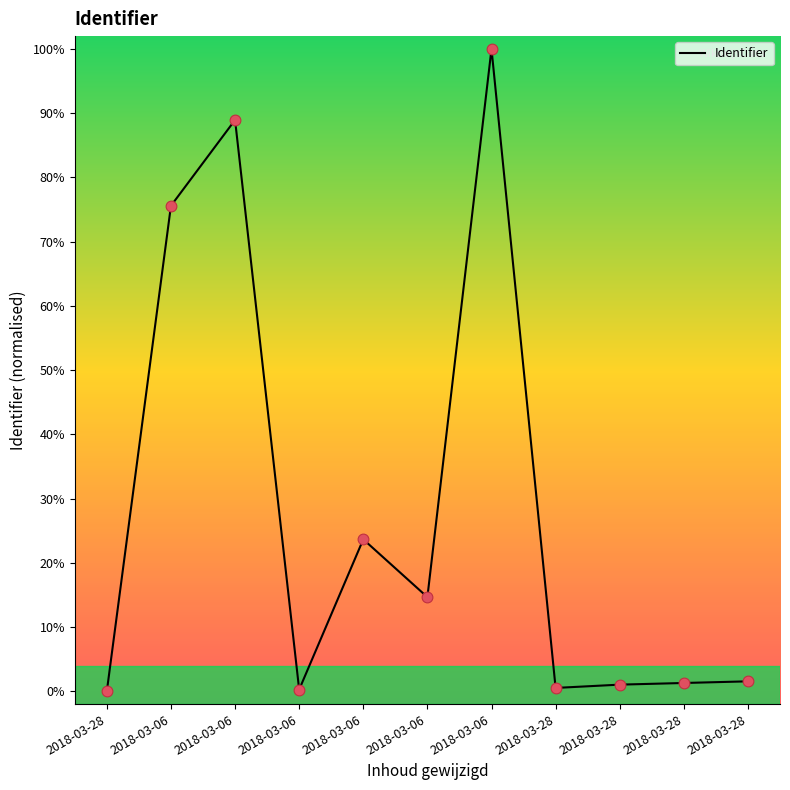

Between 2018-03-28 and 2018-03-06, which is larger?

2018-03-28